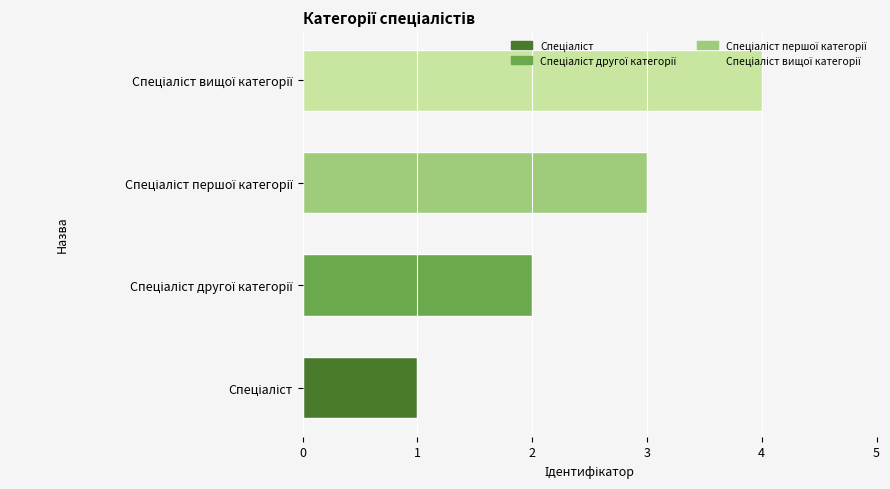

What is the difference between the maximum and second lowest values?

2